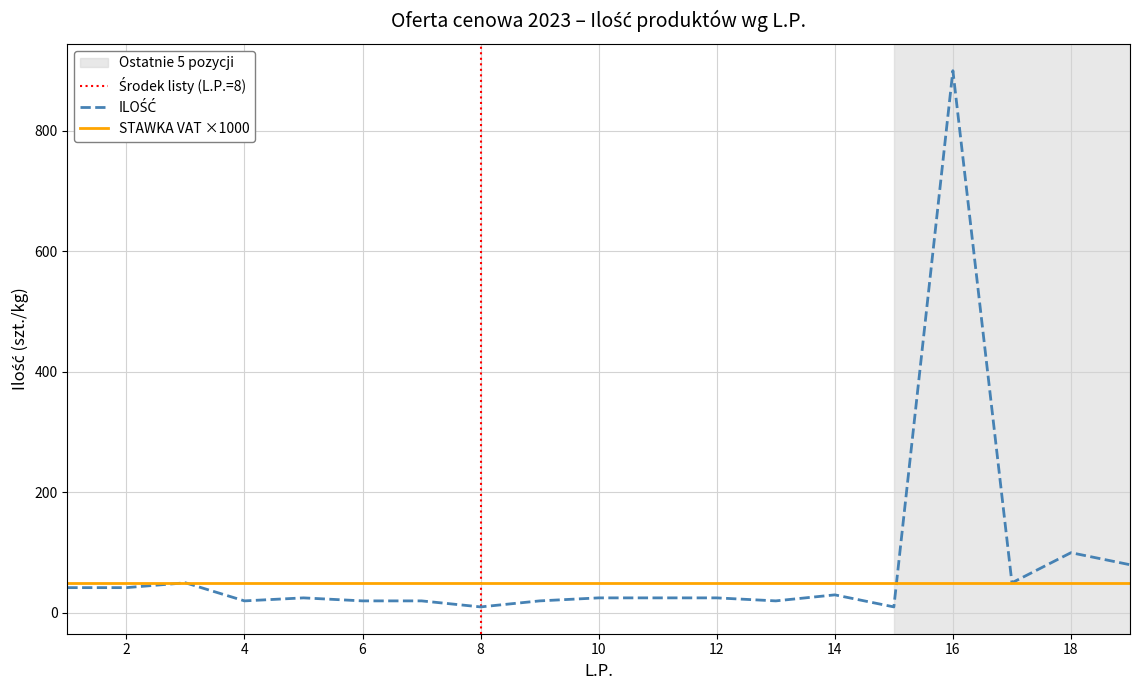

What is the smallest value displayed?

10